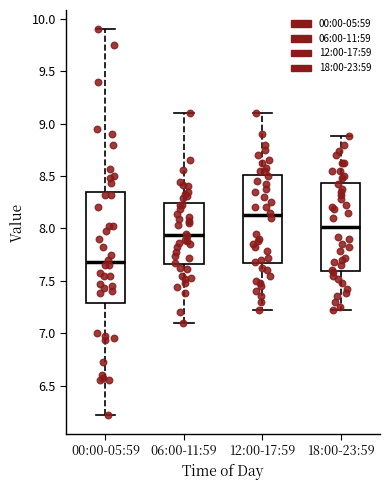

Where is the upper edge of the box for 06:00-11:59 on the y-axis? The values are not printed on the chart, so give them approximately, as read against the axis.

8.25